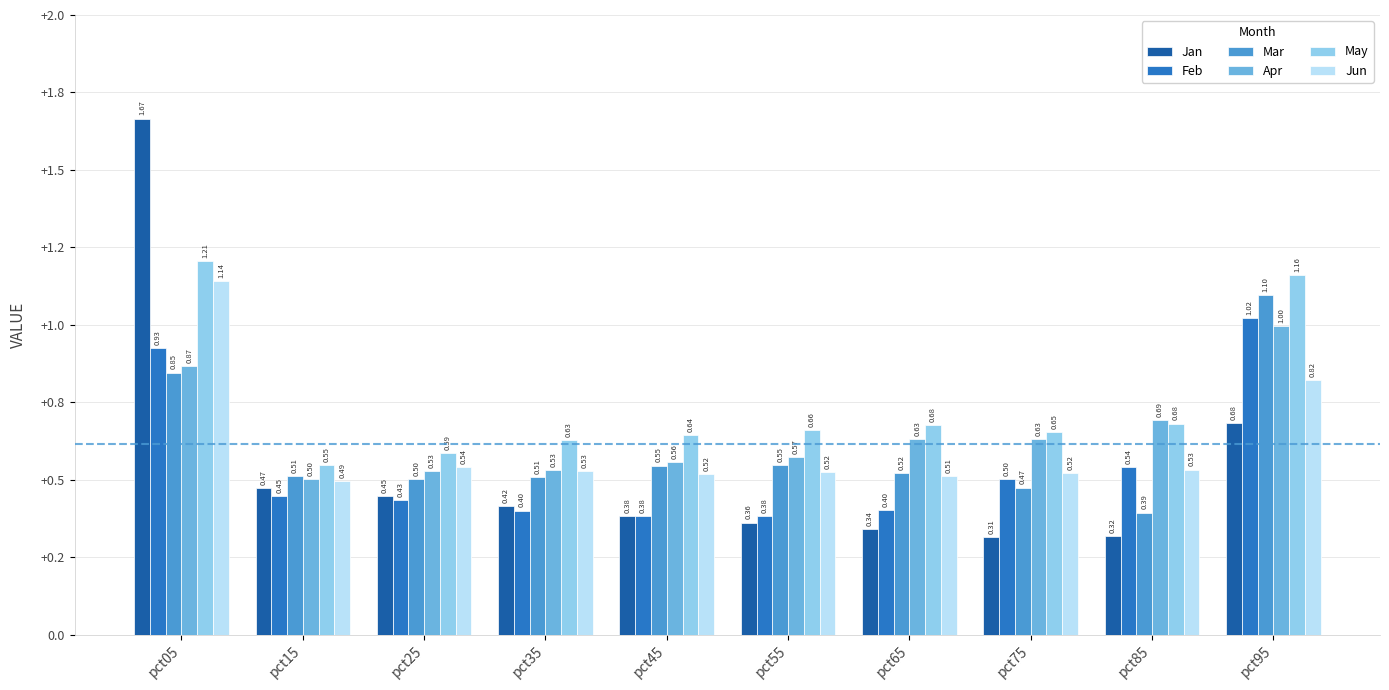

Which series has the widest spread of values?

Jan